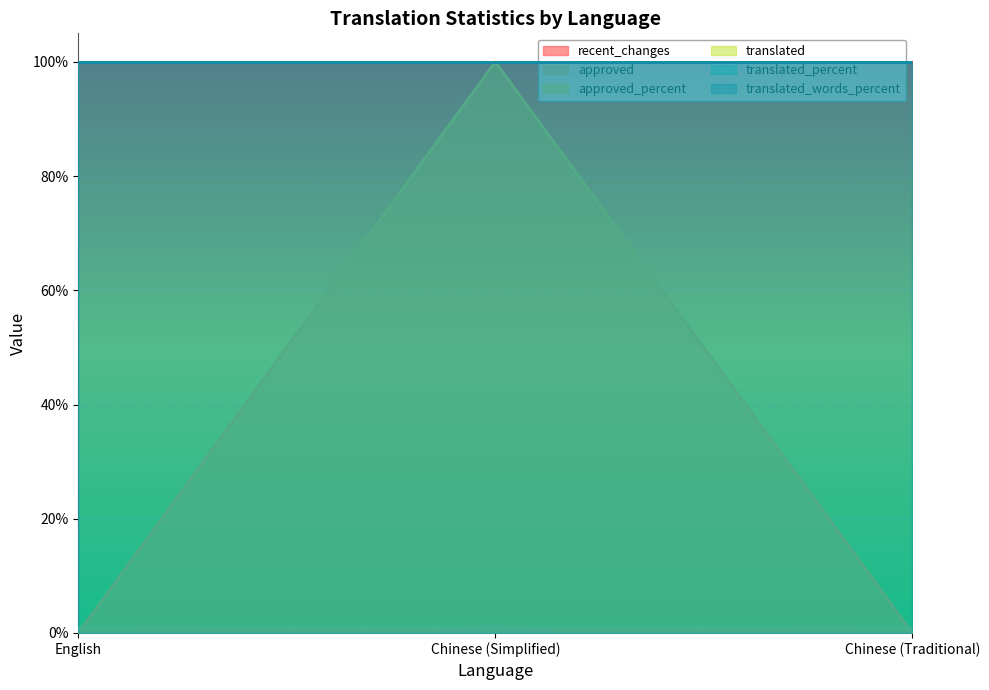

Which has a higher value, English or Chinese (Simplified)?

Chinese (Simplified)